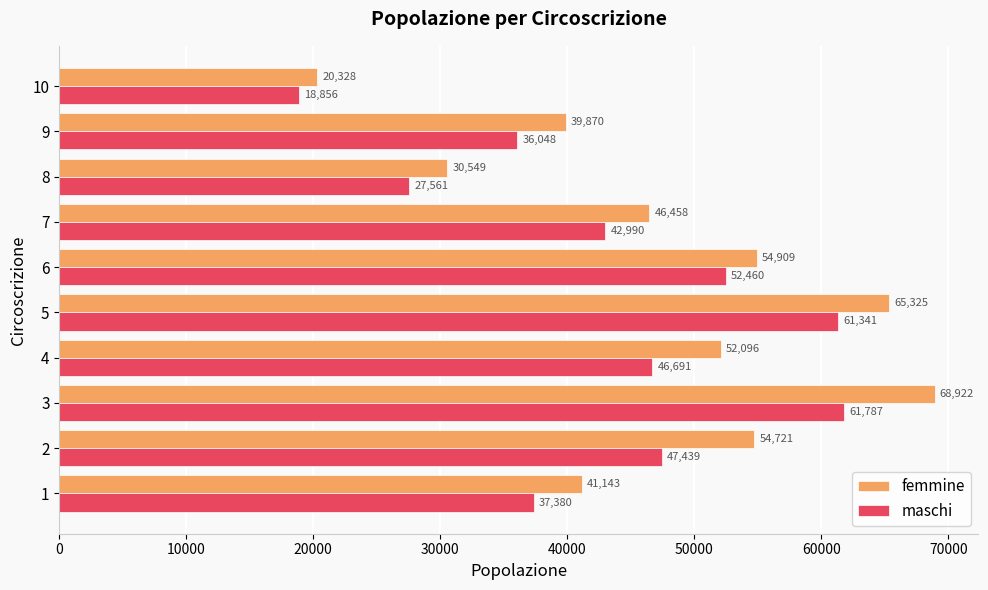

Rank the categories by maschi value from lowest to highest.

10, 8, 9, 1, 7, 4, 2, 6, 5, 3